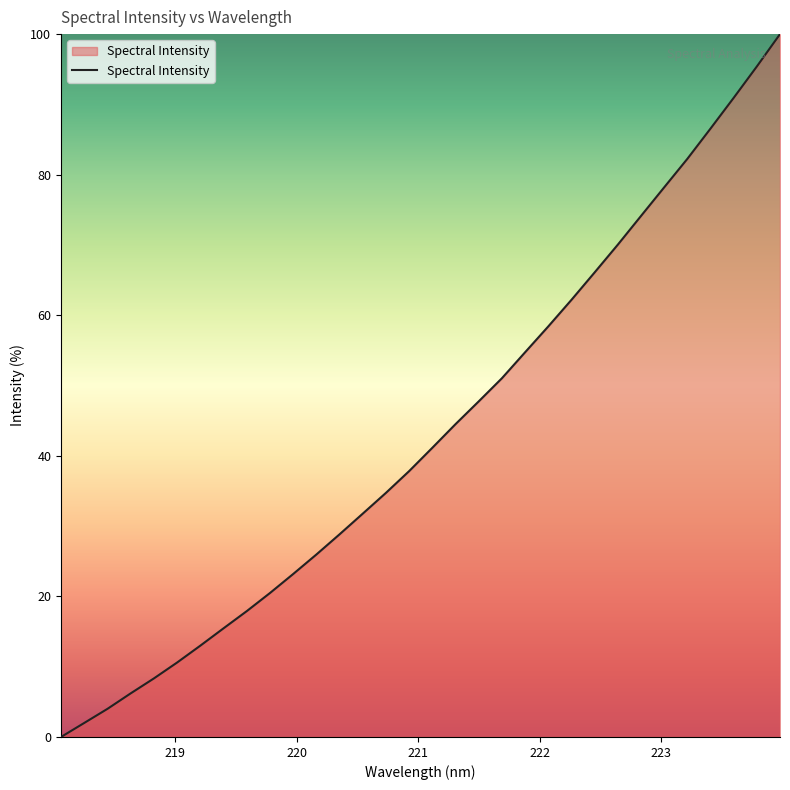

What is the difference between the maximum and minimum values?

100.0